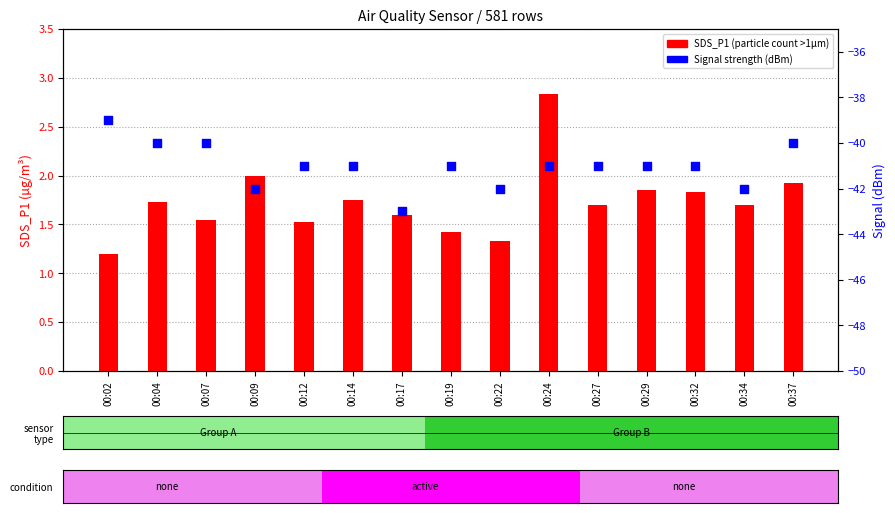

At which category is the sum across all series the highest?

00:02